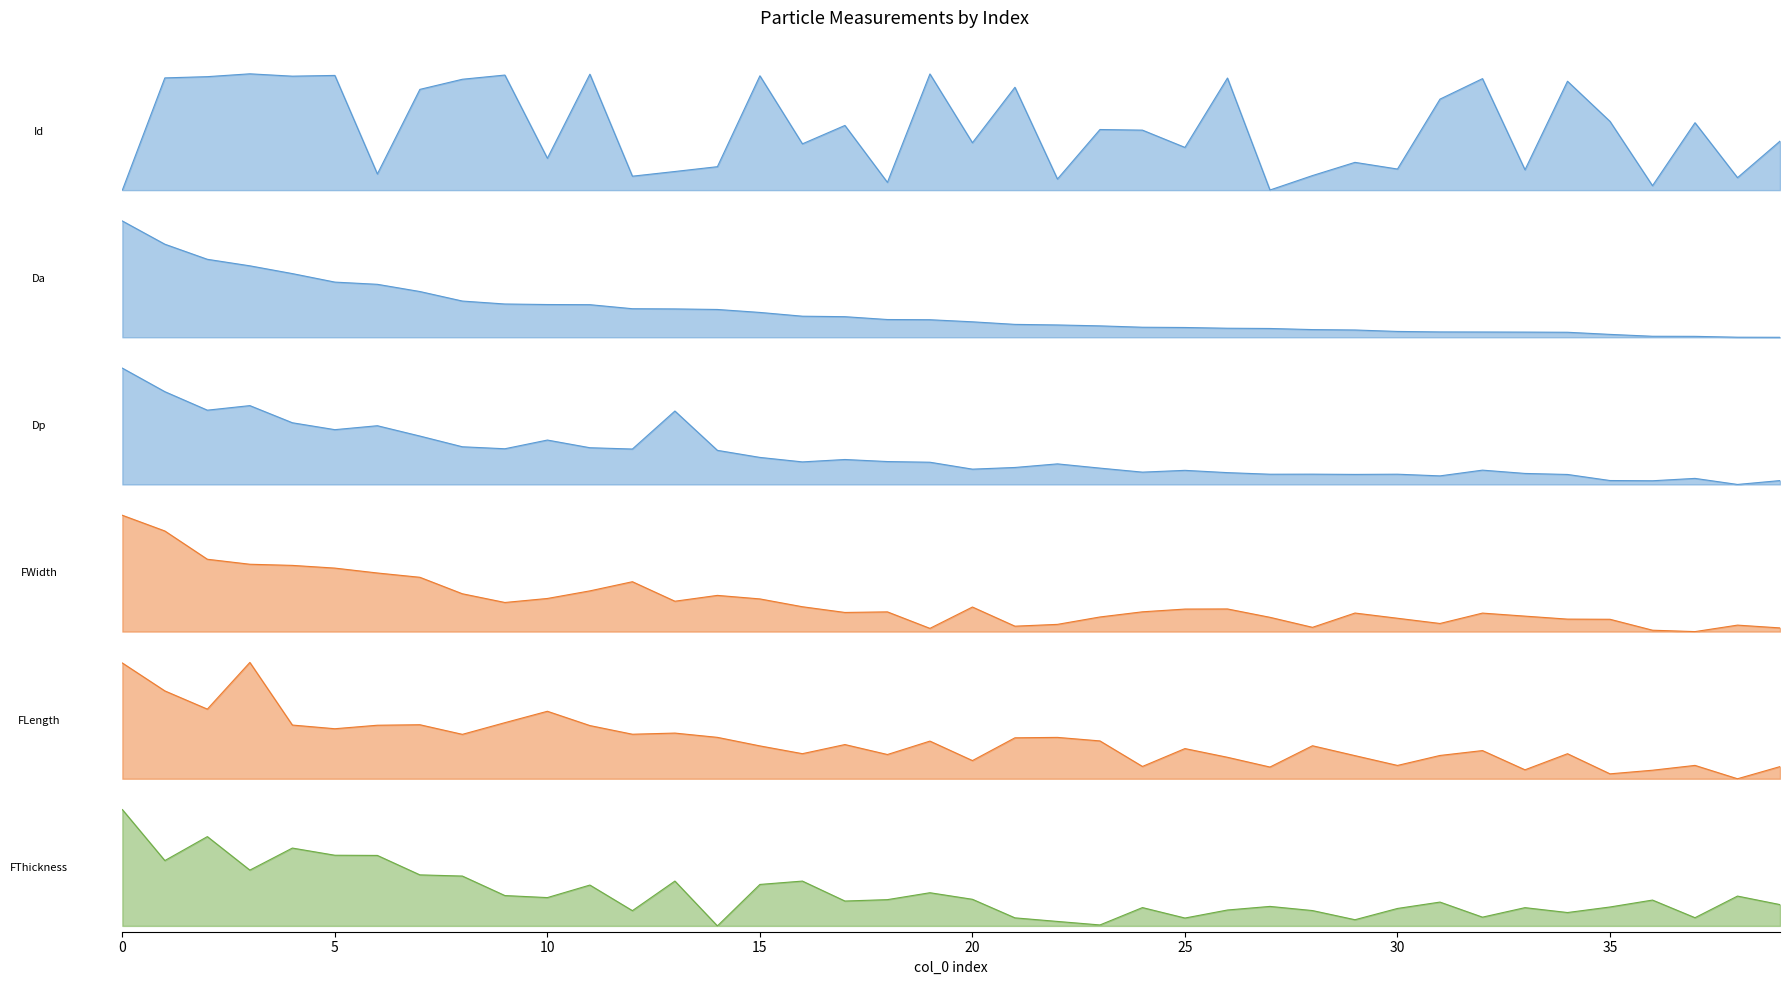

Rank the series at 21 from highest to lowest value.

Id_line, FLength_line, Dp_line, Da_line, FThickness_line, FWidth_line